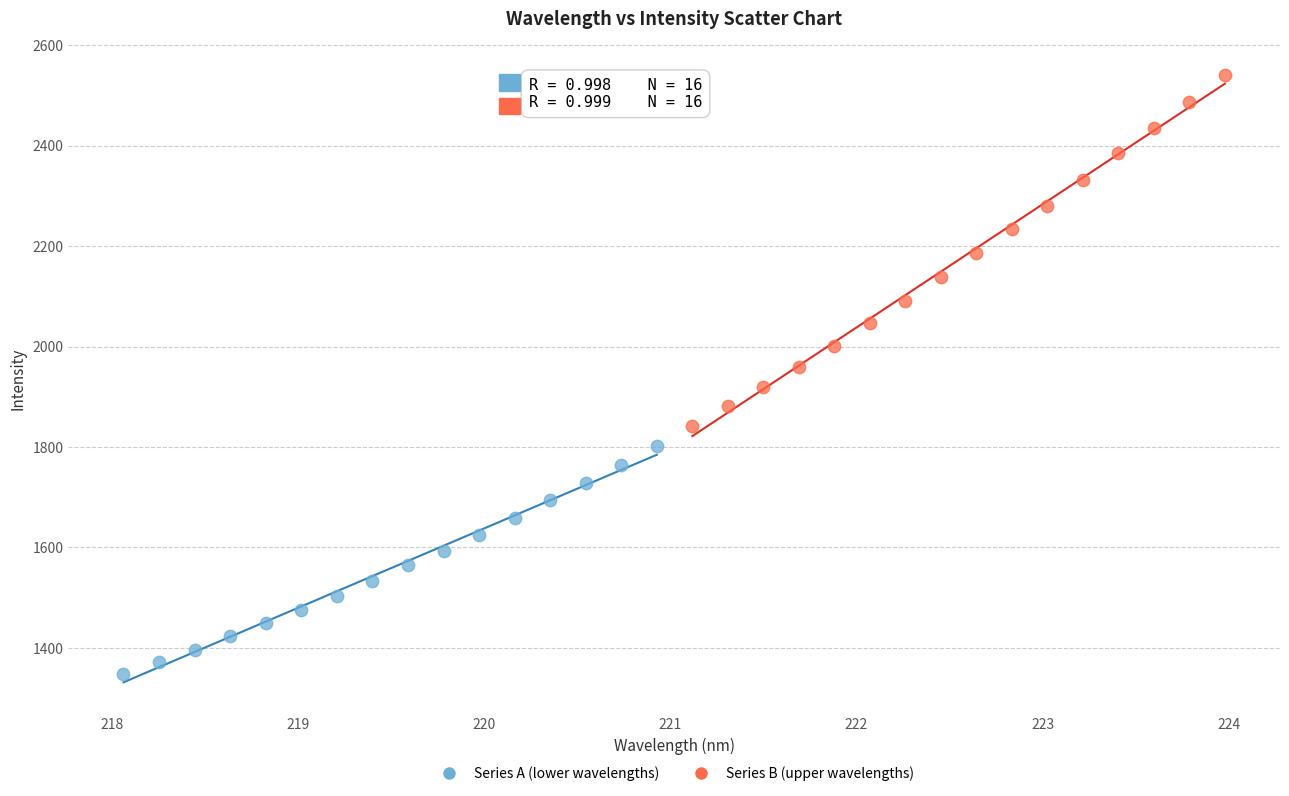

Which series contains the highest Y value?

Series B (upper wavelengths)